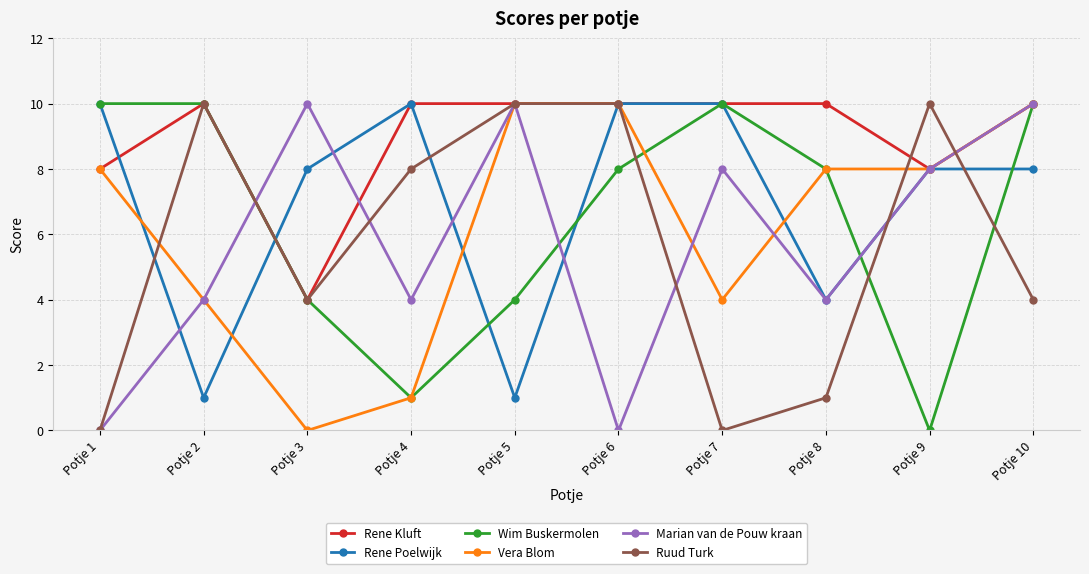

Reading left to right, what are all the values shown in this chart?

Rene Kluft: 8	10	4	10	10	10	10	10	8	10
Rene Poelwijk: 10	1	8	10	1	10	10	4	8	8
Wim Buskermolen: 10	10	4	1	4	8	10	8	0	10
Vera Blom: 8	4	0	1	10	10	4	8	8	10
Marian van de Pouw kraan: 0	4	10	4	10	0	8	4	8	10
Ruud Turk: 0	10	4	8	10	10	0	1	10	4